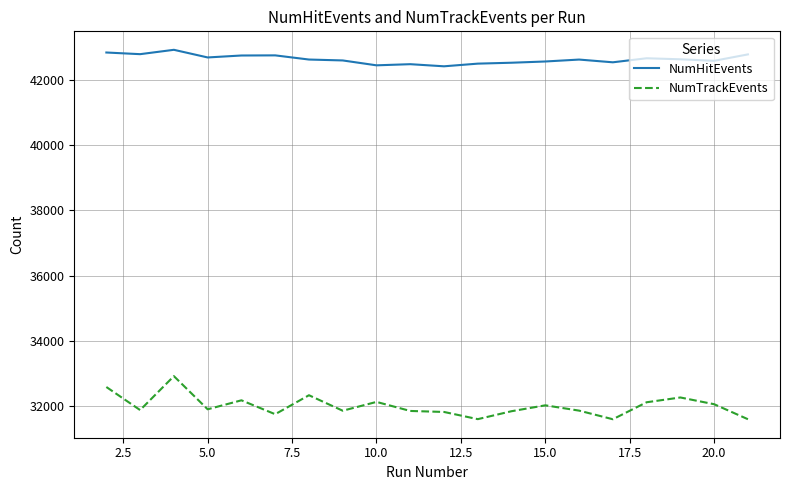

Does the chart have visible grid lines?

Yes